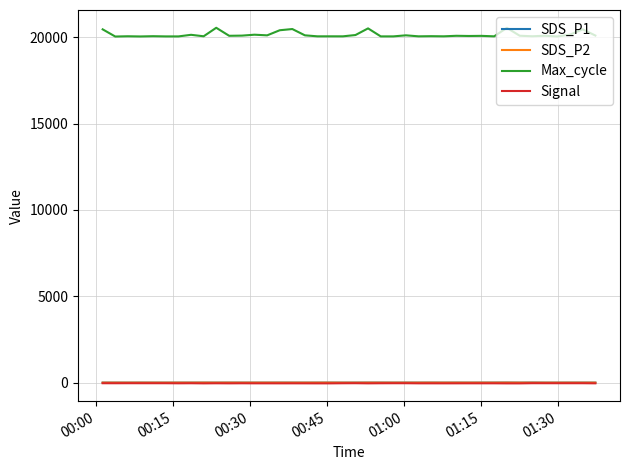

Which series has the largest total across all categories?

Max_cycle